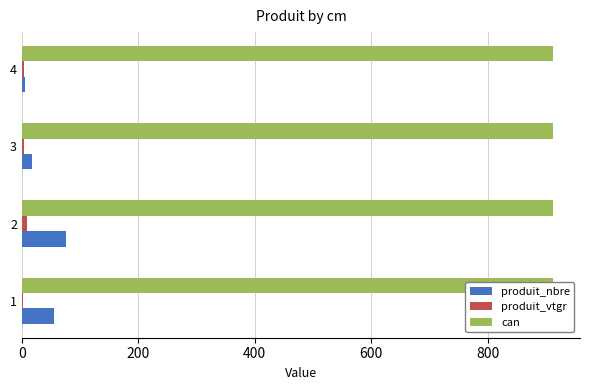

What is the value of the produit_nbre bar at the 3rd from the left?

17.0